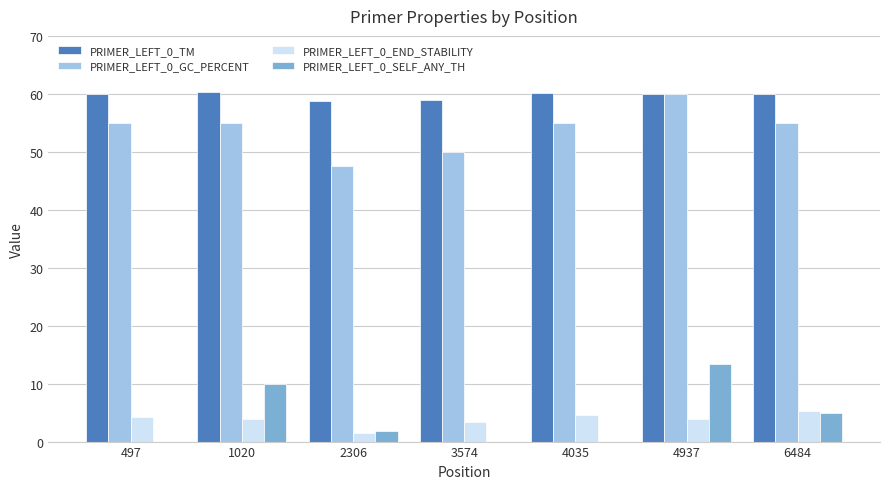

Which series changed the most between 4035 and 4937?

PRIMER_LEFT_0_SELF_ANY_TH